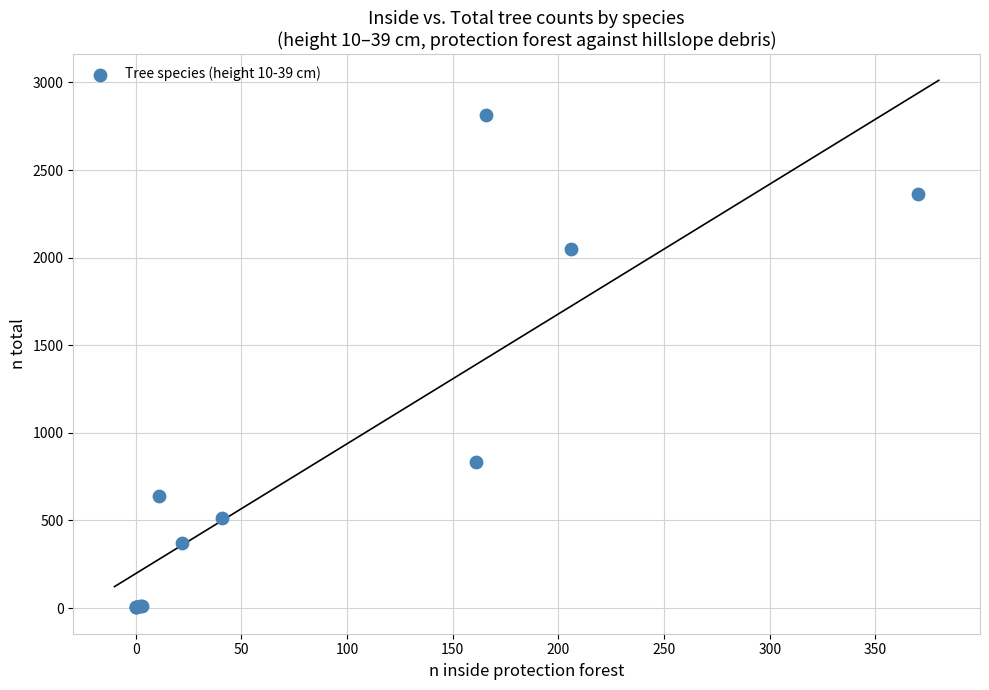

What Y value in the scatter plot is closest to 1410?

833